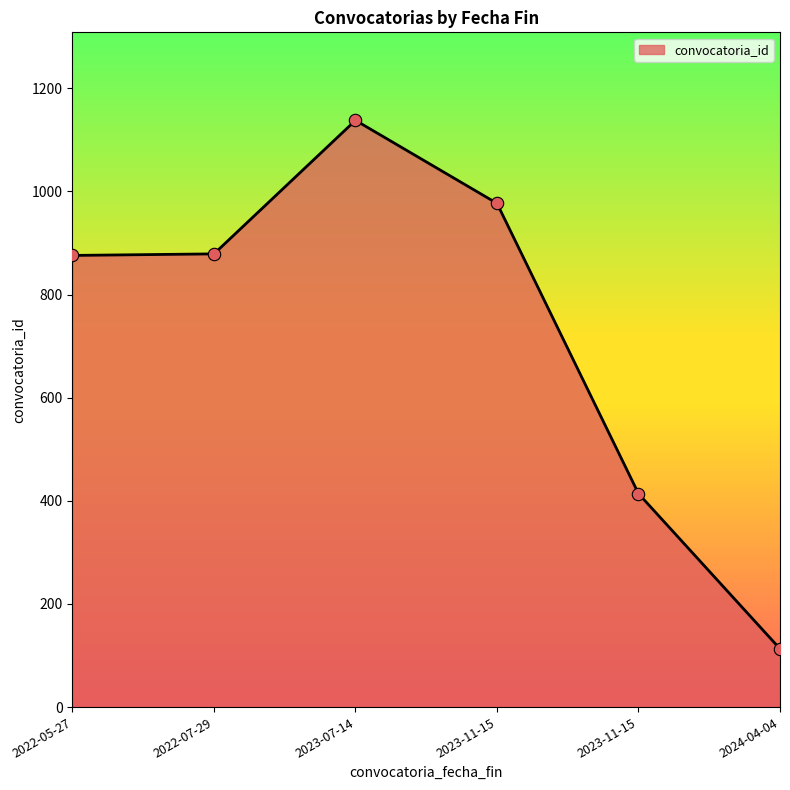

Approximately how many times larger is the value at 2023-11-15 compared to 2022-07-29?

0.5